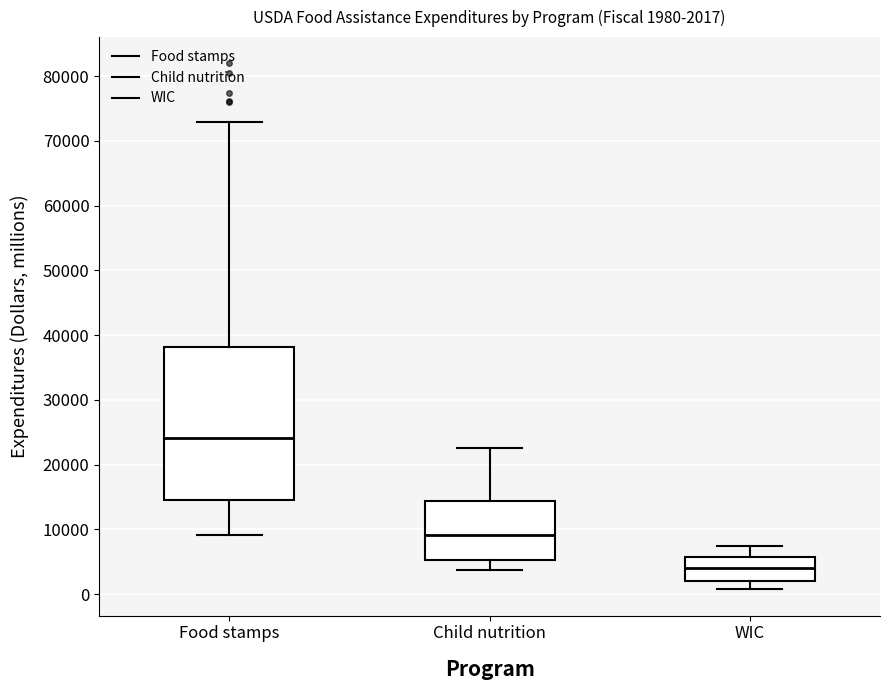

Which box's median line is the highest?

Food stamps